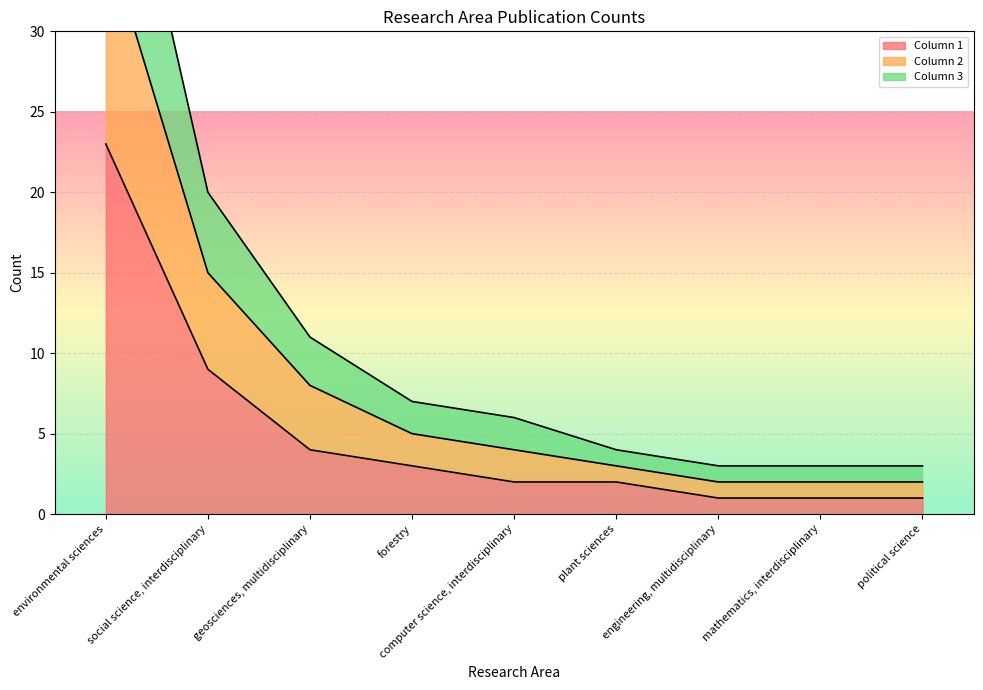

What is the difference between the maximum and minimum values in the Column 1 series?

22